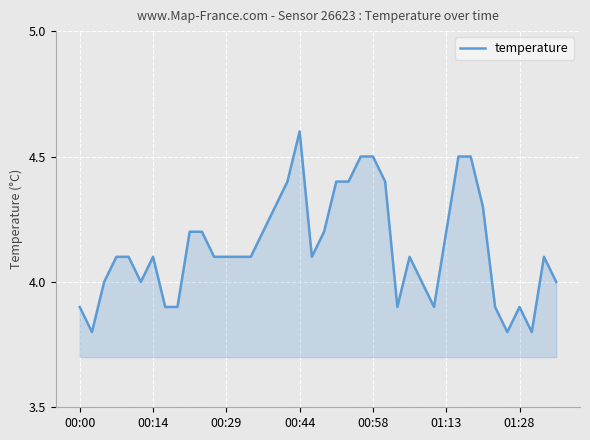

What is the greatest value displayed?

4.6